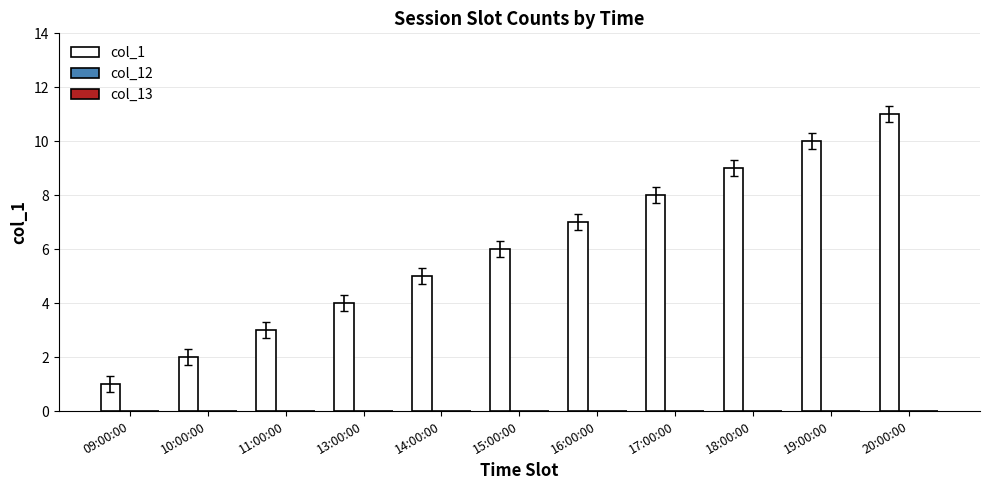

What is the label of the 7th bar from the left?

16:00:00